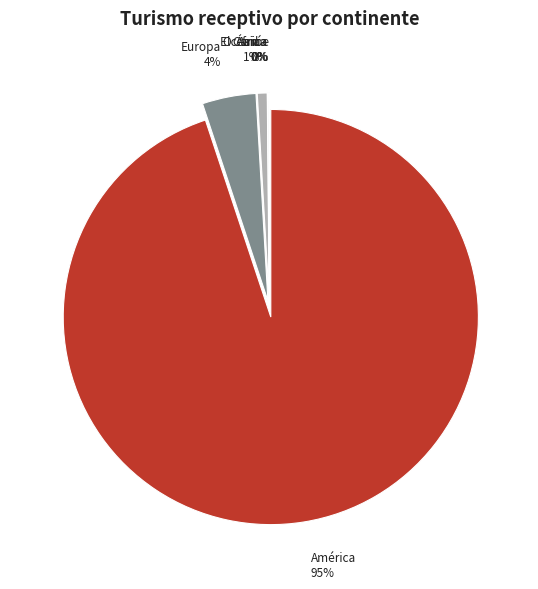

What is the change in value from América to Europa?

-1071283